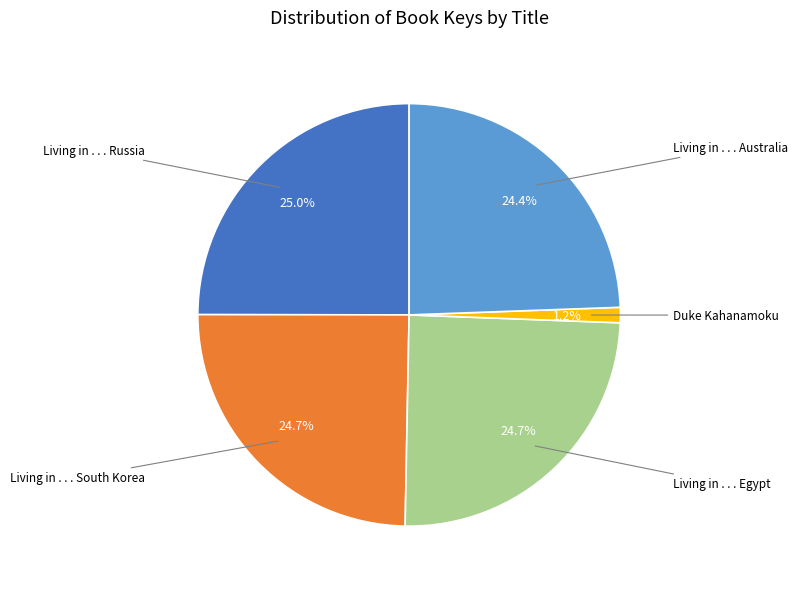

To the nearest percent, what is the difference between the Living in . . . Russia and Duke Kahanamoku slice percentages?

24%